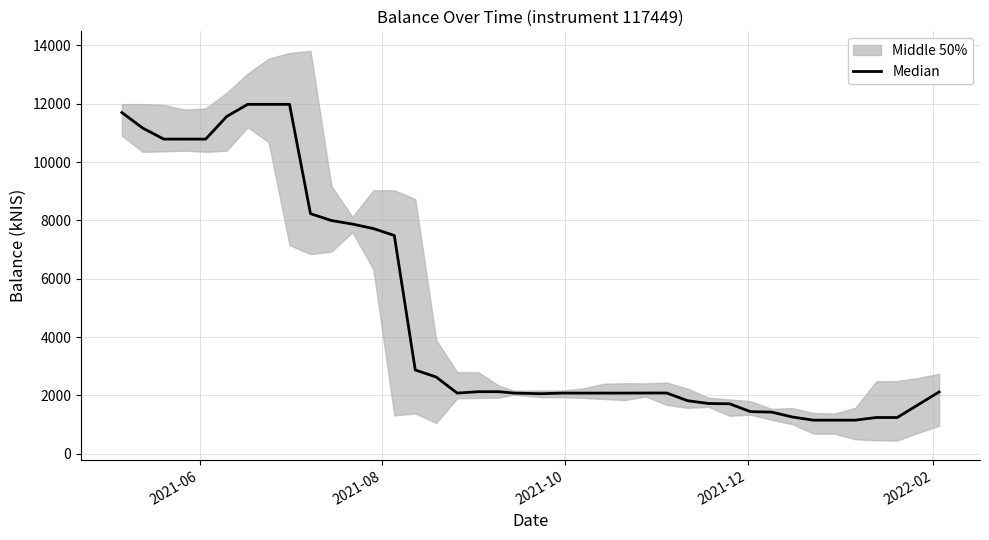

What is the maximum value shown in the chart?

11978.4